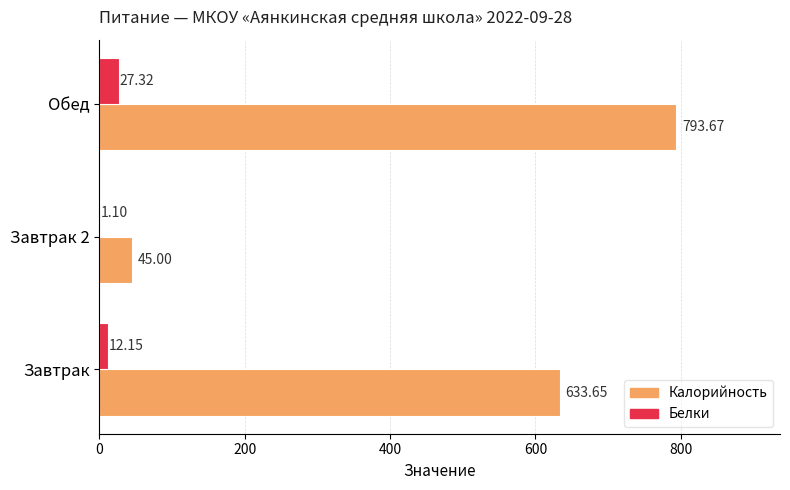

Which series has the largest total across all categories?

Калорийность